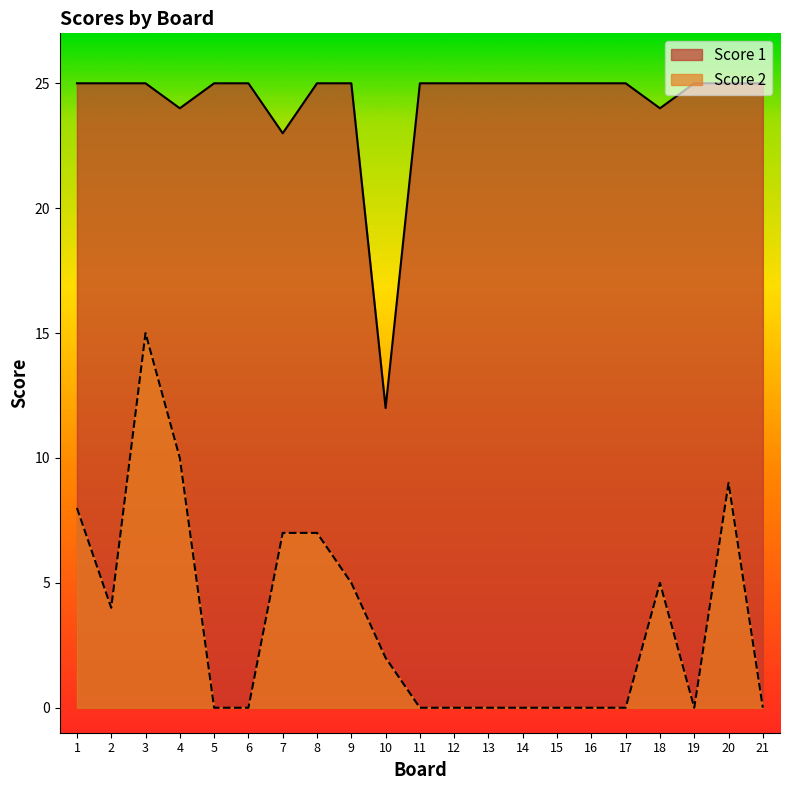

What is the minimum value for Score 1?

12